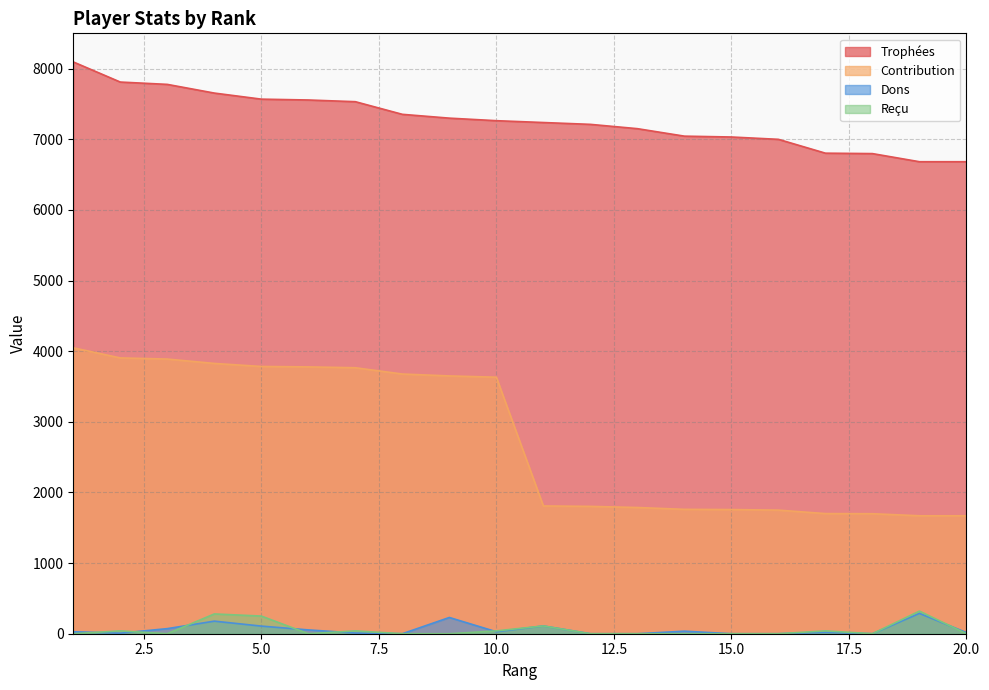

True or false: Dons has a value of 110 at 11.

True